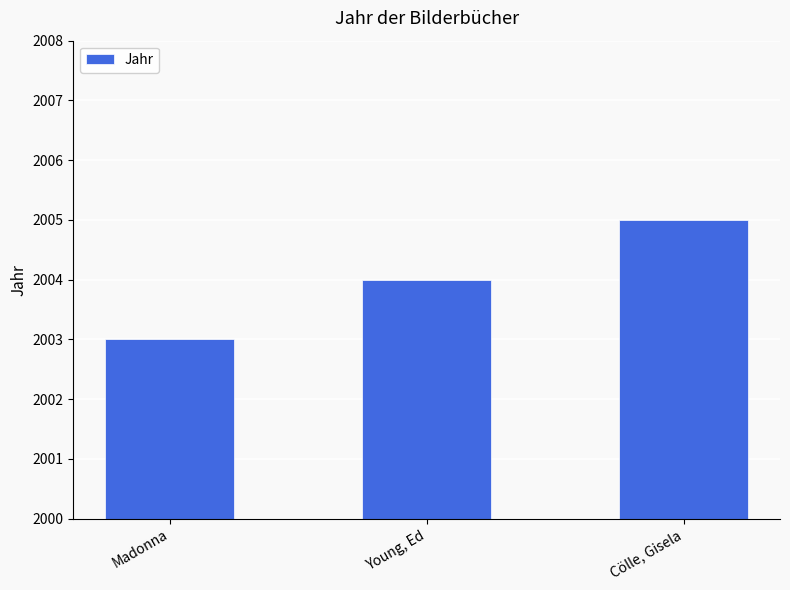

What is the maximum value shown in the chart?

2005